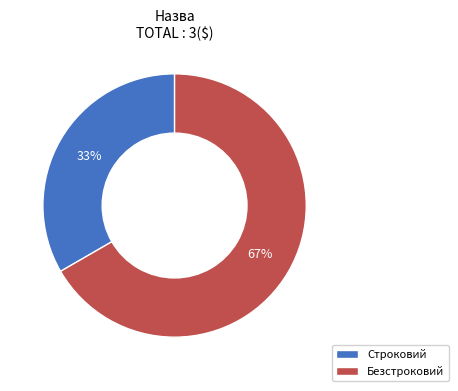

The Безстроковий slice represents 67% of the pie. True or false?

True